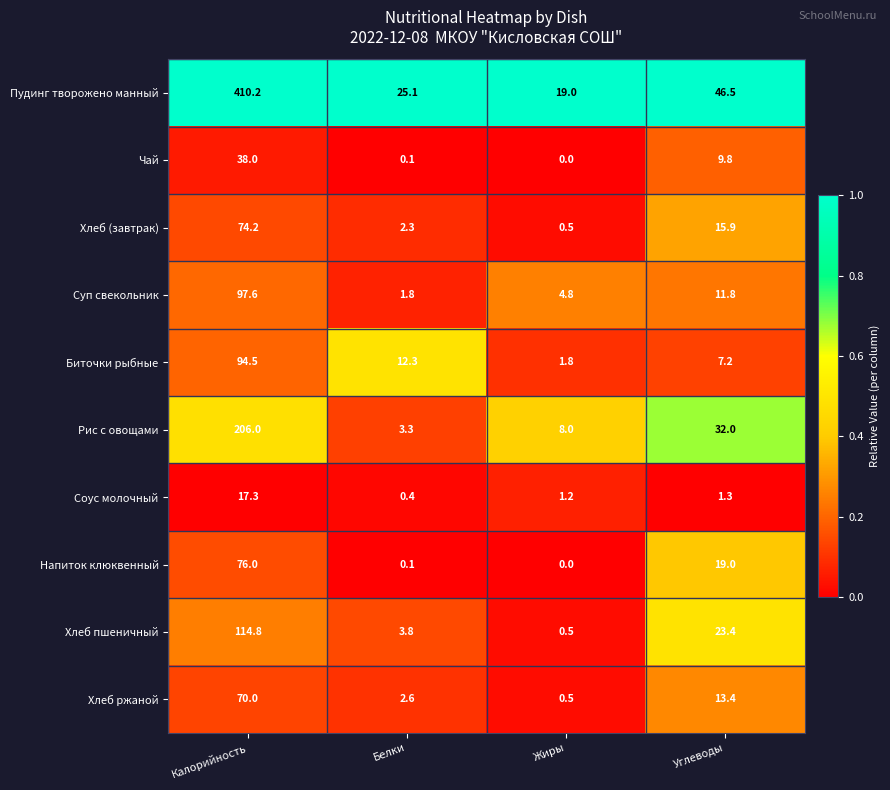

True or false: Хлеб ржаной has a value of 0.2 at Жиры.

False